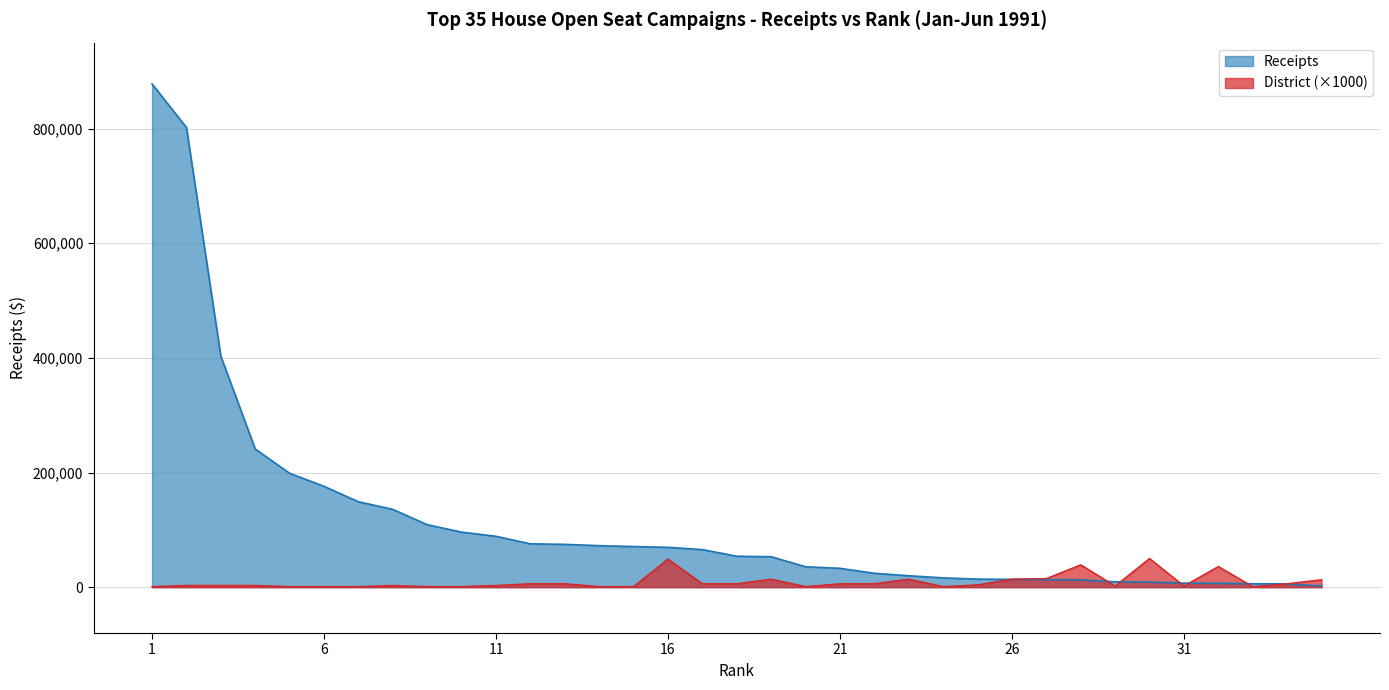

List the series in order of their peak value, lowest first.

District (×1000), Receipts